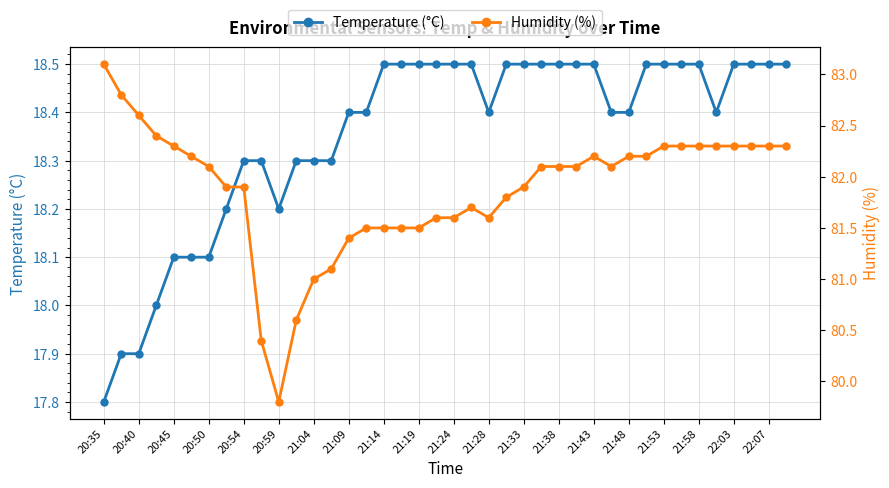

What is the difference between the second highest and second lowest values in the Humidity (%) series?

2.4